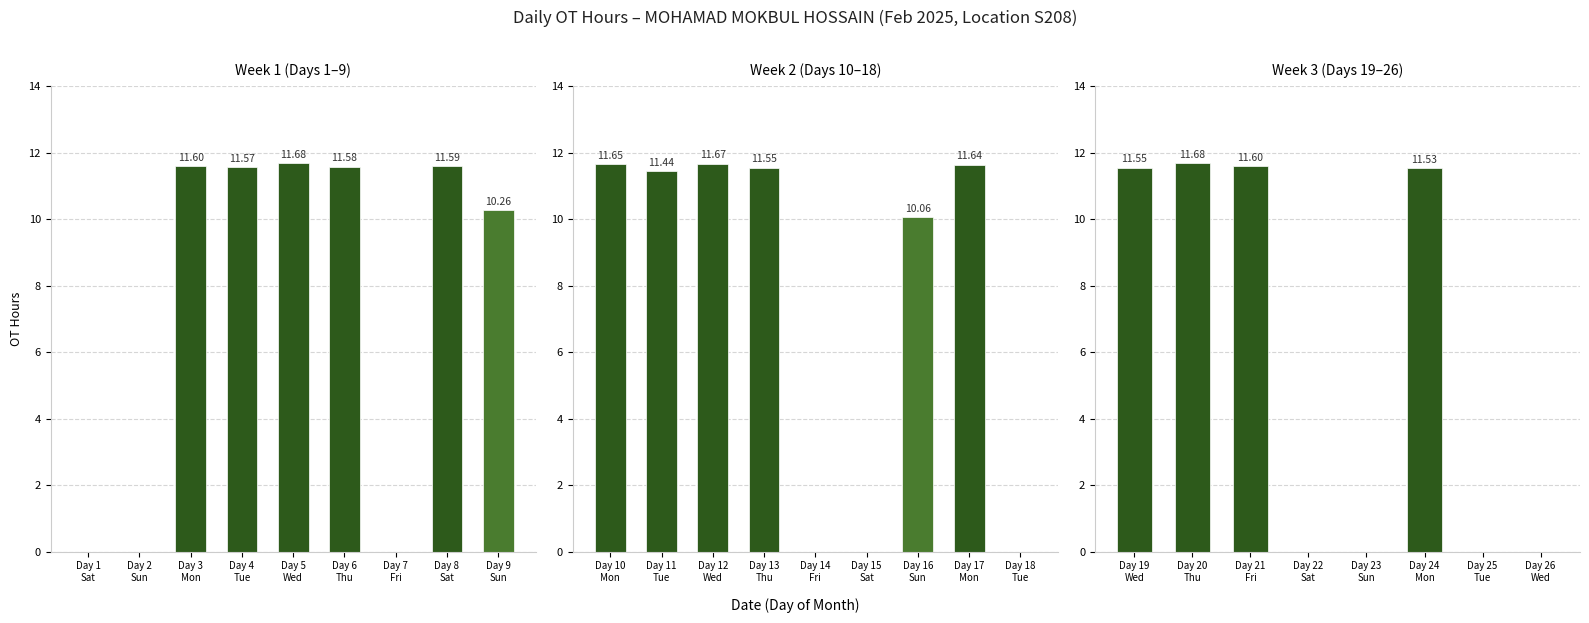

The chart shows a value of 16.6 at Day 21 Fri. True or false?

False